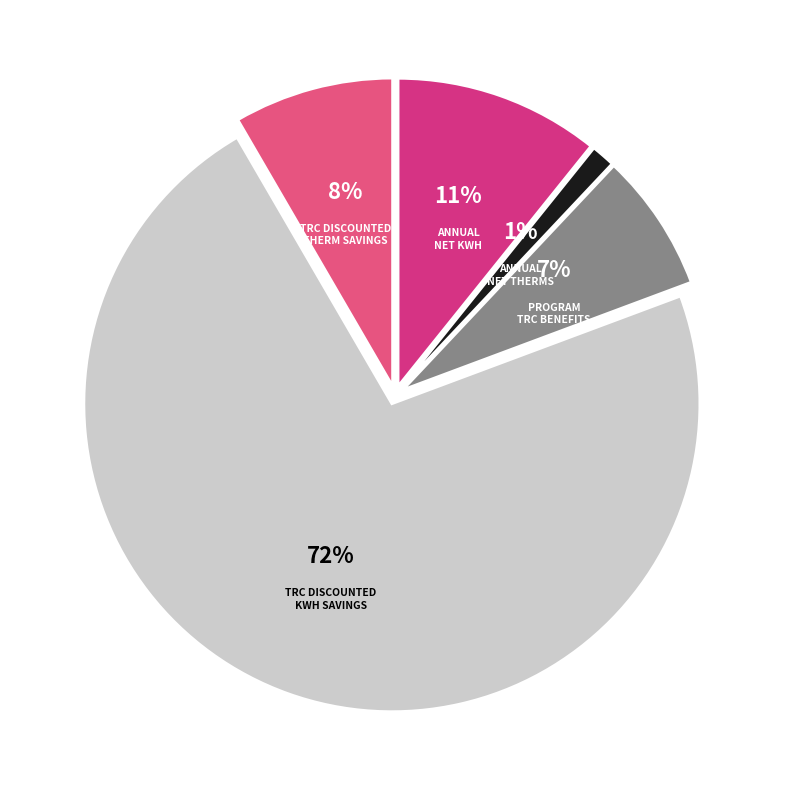

What percentage is the TRC Discounted Therms slice, to the nearest percent?

8%